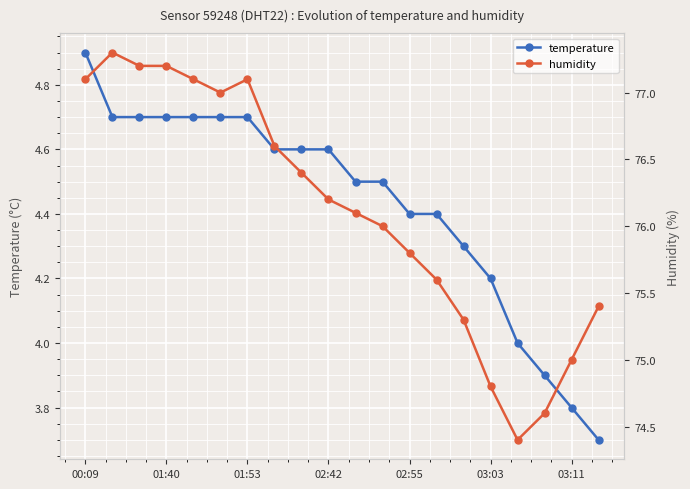

What is the highest value of the temperature series?

4.9